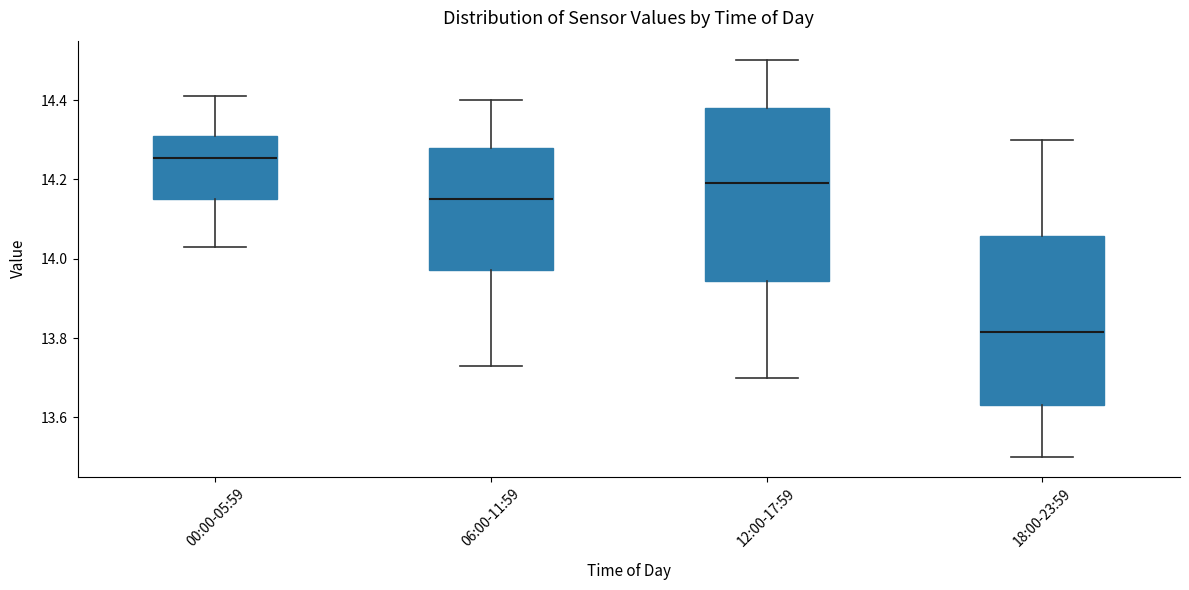

Which box's median line is the highest?

00:00-05:59